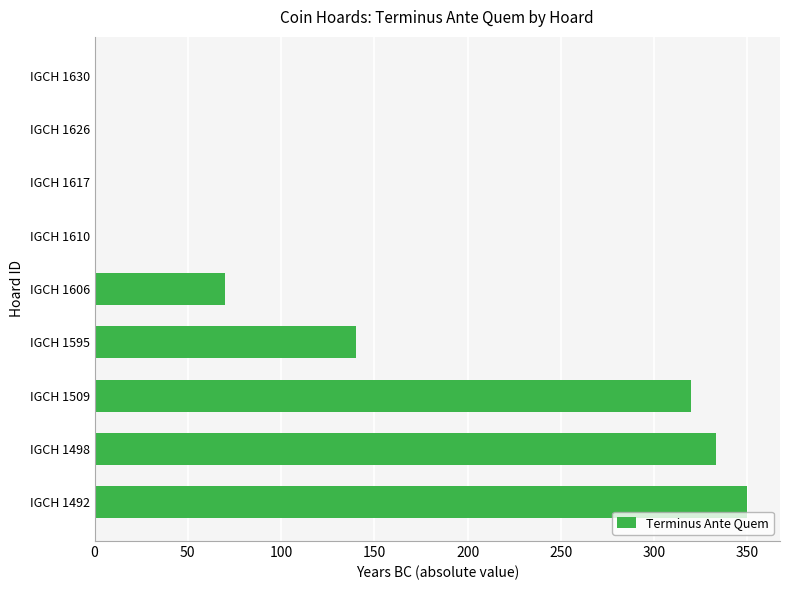

Which category has the highest value across all series?

IGCH 1492